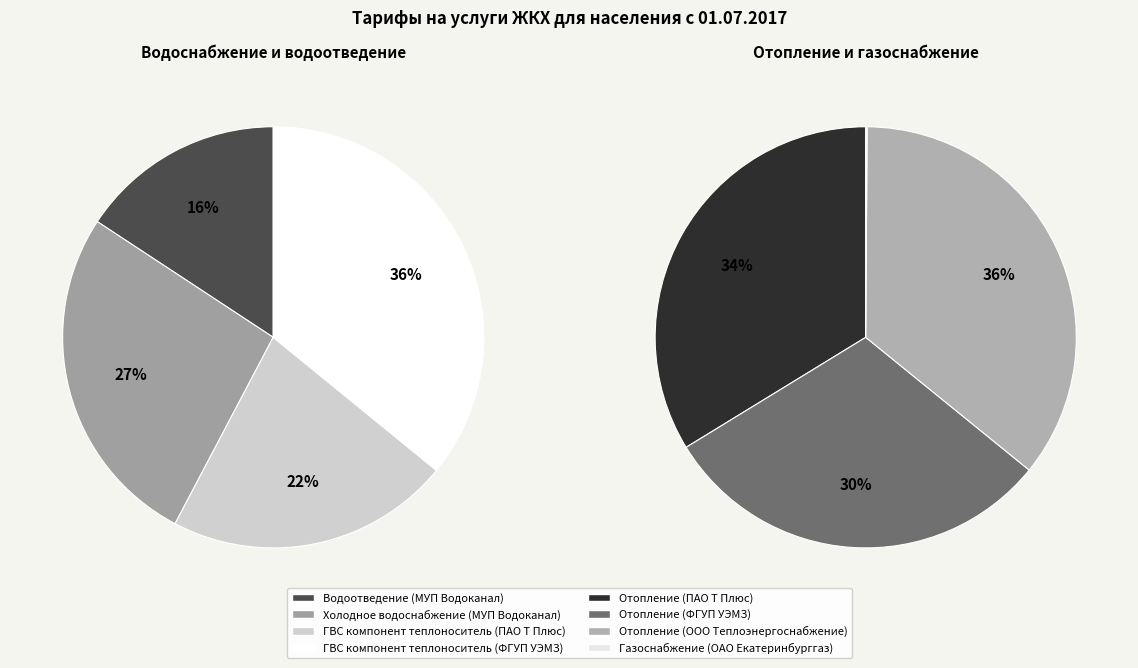

Combined, do Водоотведение (МУП Водоканал) and ГВС компонент теплоноситель (ПАО Т Плюс) account for over 50%?

No